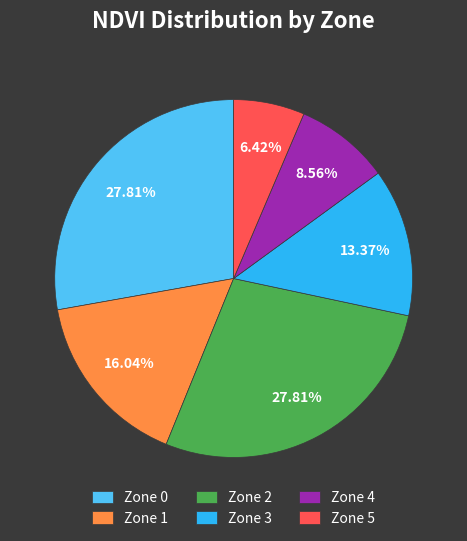

Approximately how many times larger is the value at Zone 3 compared to Zone 5?

2.1